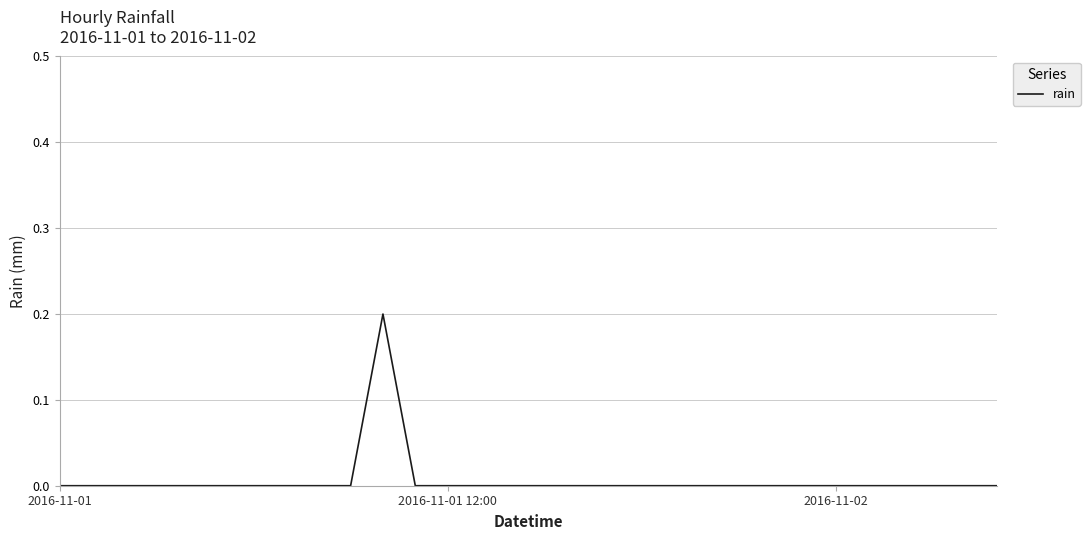

How many lines are shown in the chart?

1